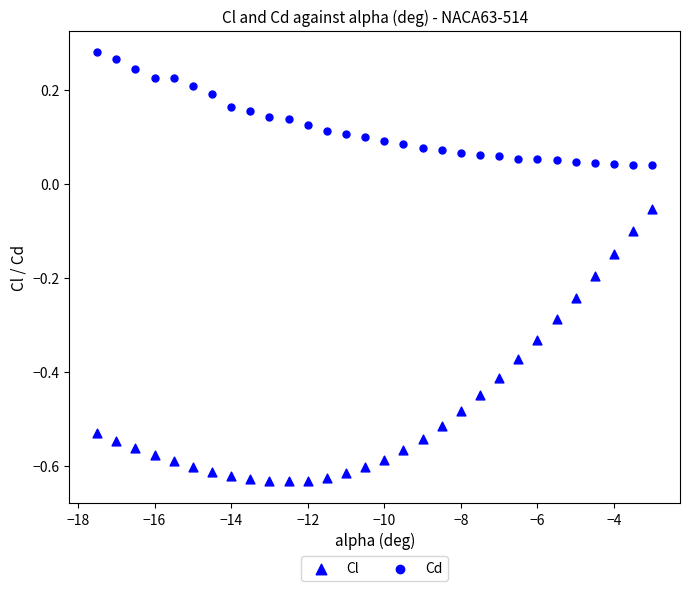

How many points are shown in the scatter plot?

60